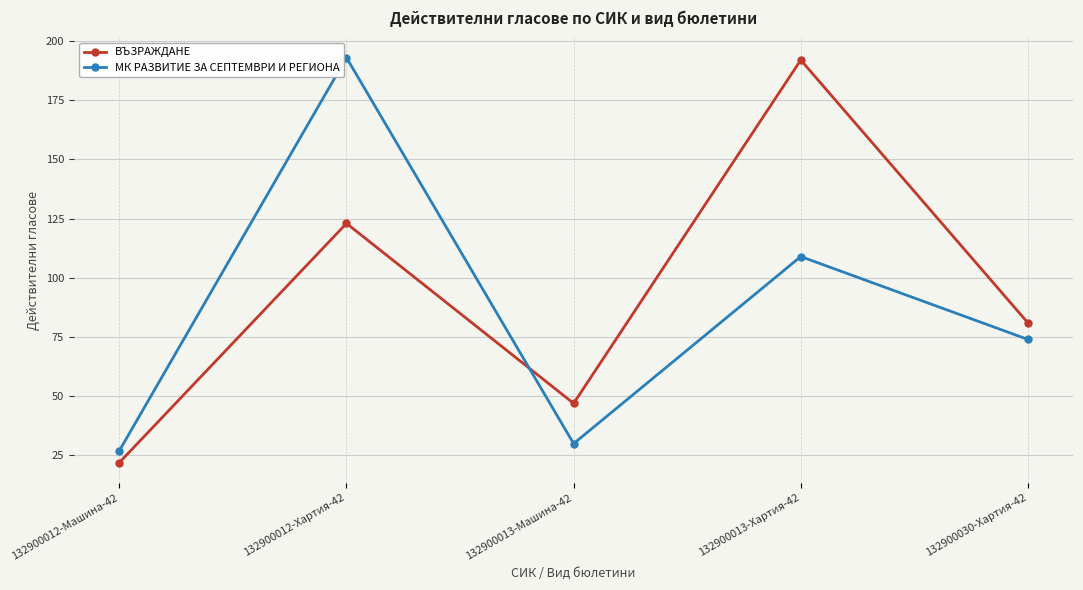

Which series ends up on top after the final intersection of МК РАЗВИТИЕ ЗА СЕПТЕМВРИ И РЕГИОНА and ВЪЗРАЖДАНЕ?

ВЪЗРАЖДАНЕ